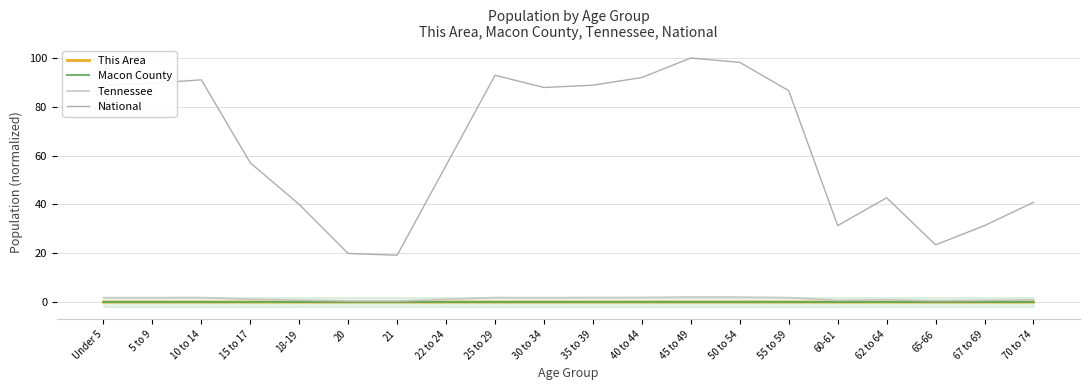

What is the total value across all series at 30 to 34?

89.7